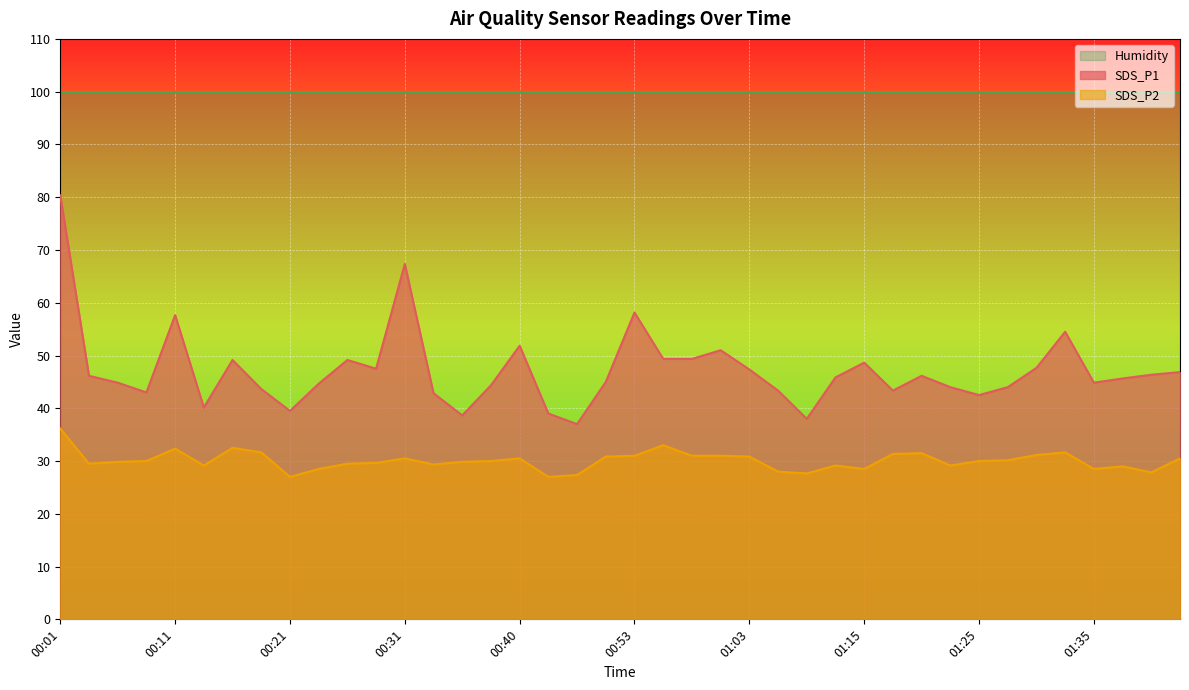

Reading left to right, what are all the values shown in this chart?

SDS_P1: 80.3	46.2	44.9	43.0	57.6	40.1	49.1	43.7	39.5	44.6	49.1	47.5	67.4	42.9	38.7	44.3	51.8	39.0	37.0	45.0	58.2	49.3	49.3	51.0	47.4	43.4	38.0	45.9	48.7	43.4	46.2	44.0	42.5	44.0	47.6	54.5	44.9	45.7	46.3	46.8
SDS_P2: 36.2	29.5	29.8	30.0	32.4	29.1	32.5	31.6	27.0	28.5	29.5	29.6	30.5	29.4	29.8	30.0	30.5	27.0	27.3	30.9	31.0	33.0	31.0	31.0	30.9	28.0	27.7	29.1	28.5	31.3	31.5	29.1	30.0	30.2	31.2	31.6	28.5	29.0	27.9	30.5